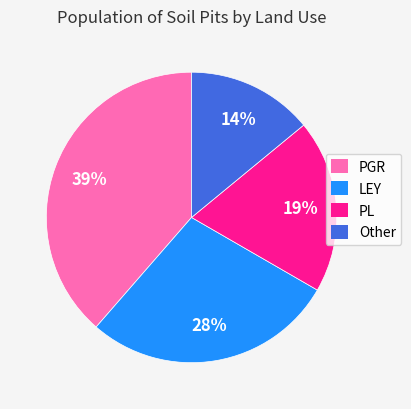

Rank the categories by value from lowest to highest.

Other, PL, LEY, PGR